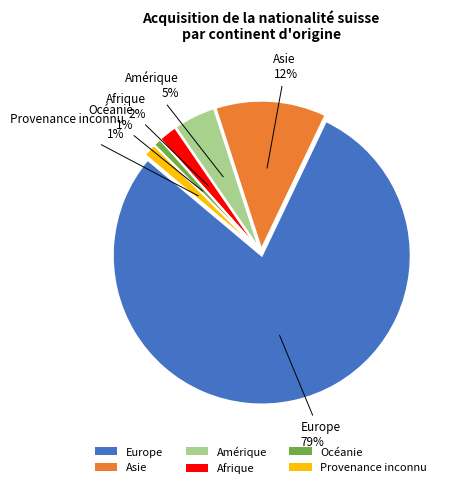

To the nearest percent, what is the average slice percentage?

17%